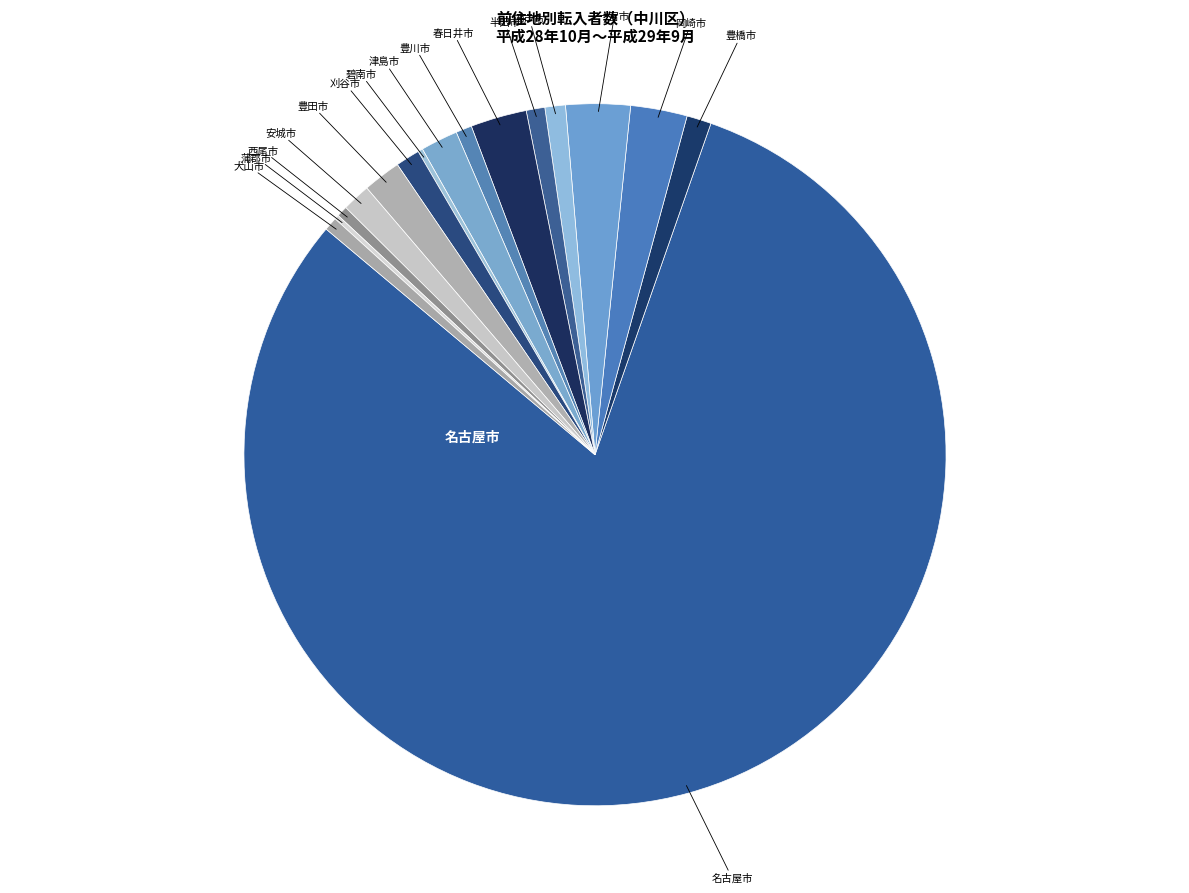

Which slice is the smallest?

蒲郡市